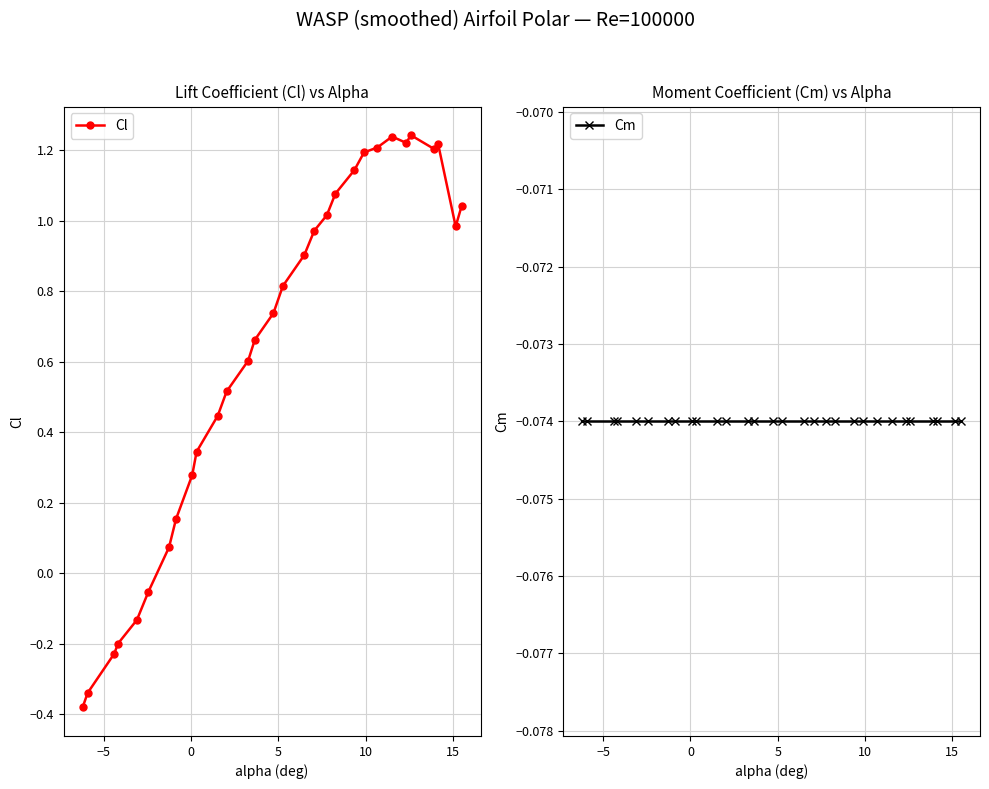

What is the sum of all Cl values?

19.0